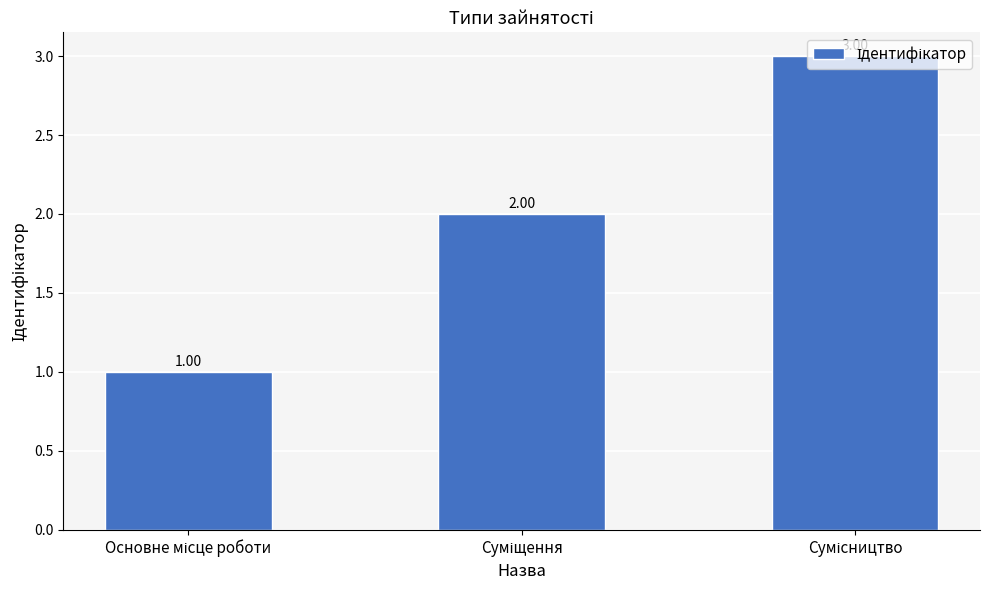

What is the sum of all values?

6